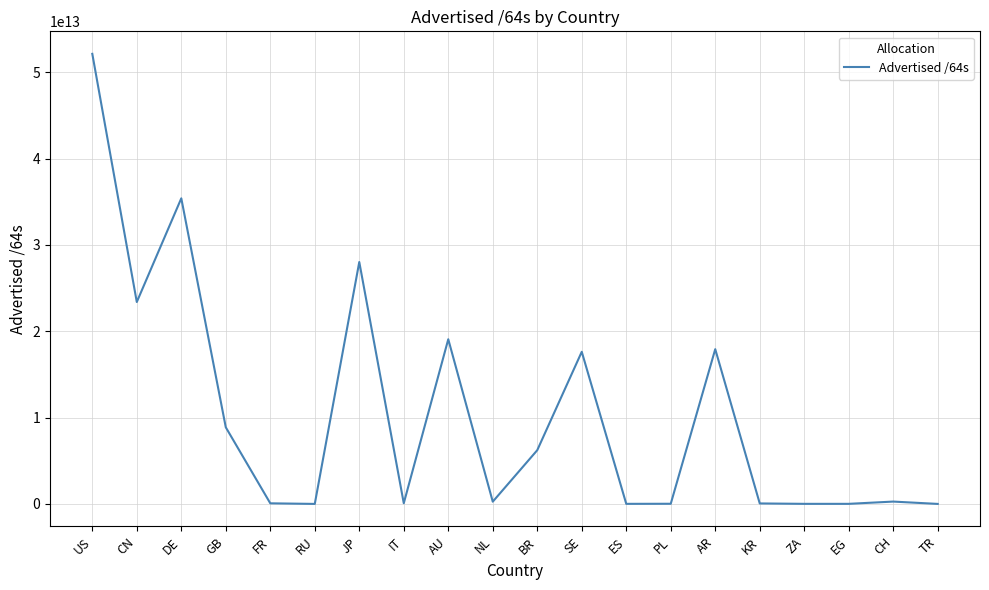

The value at GB is 8877698449408. True or false?

True